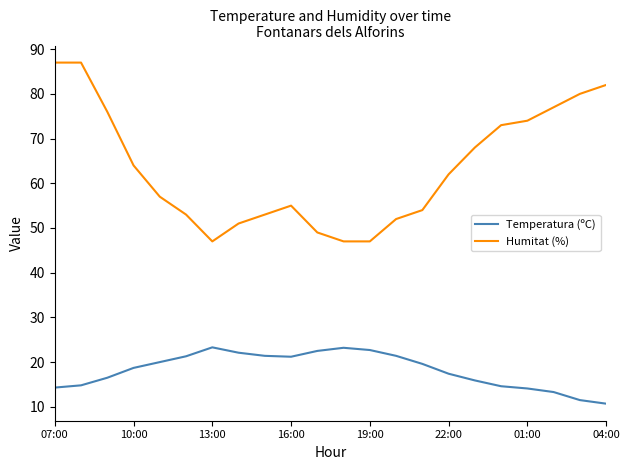

Rank the series by their average value, from lowest to highest.

Temperatura (ºC), Humitat (%)